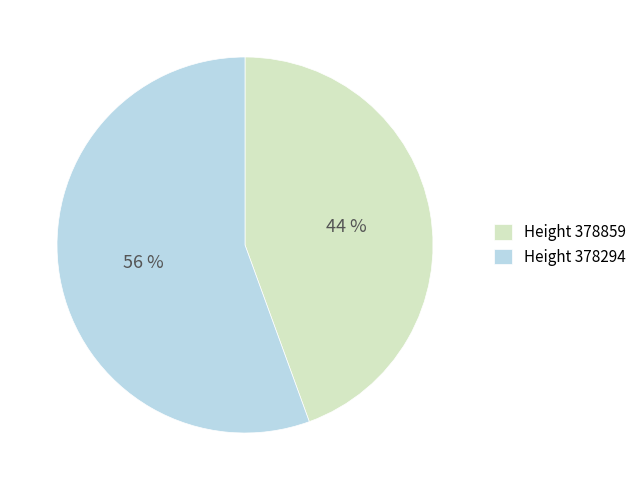

To the nearest percent, what is the average slice percentage?

50%